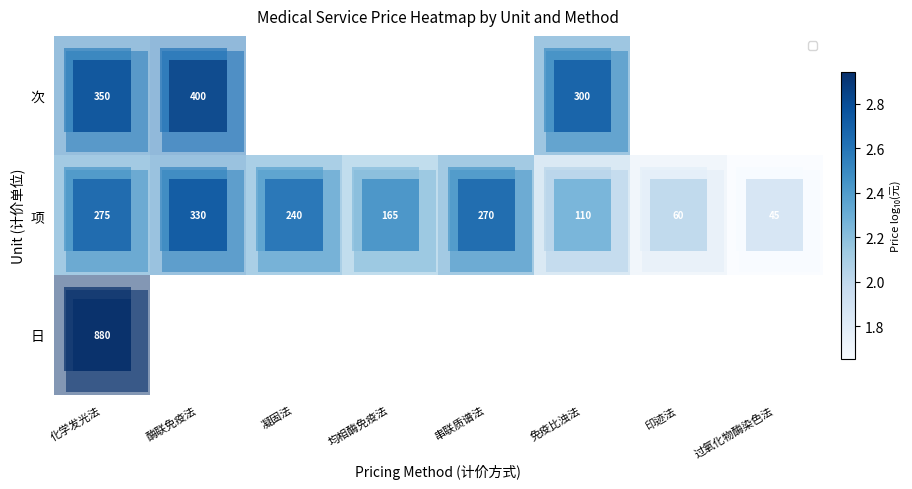

Is the value of 次 at 化学发光法 greater than the value of 项 at 过氧化物酶染色法?

Yes